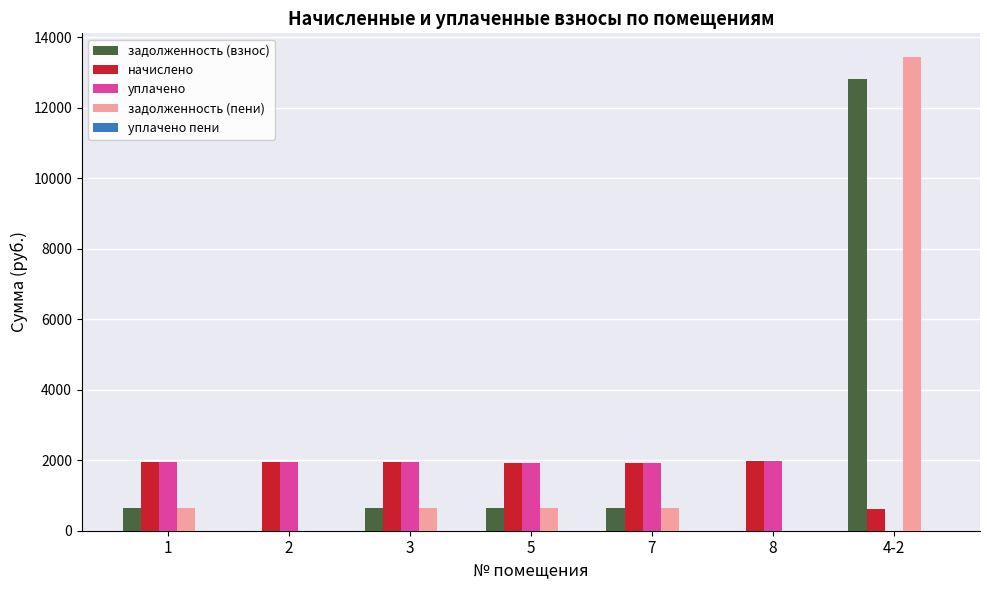

How many distinct data groups are displayed?

4